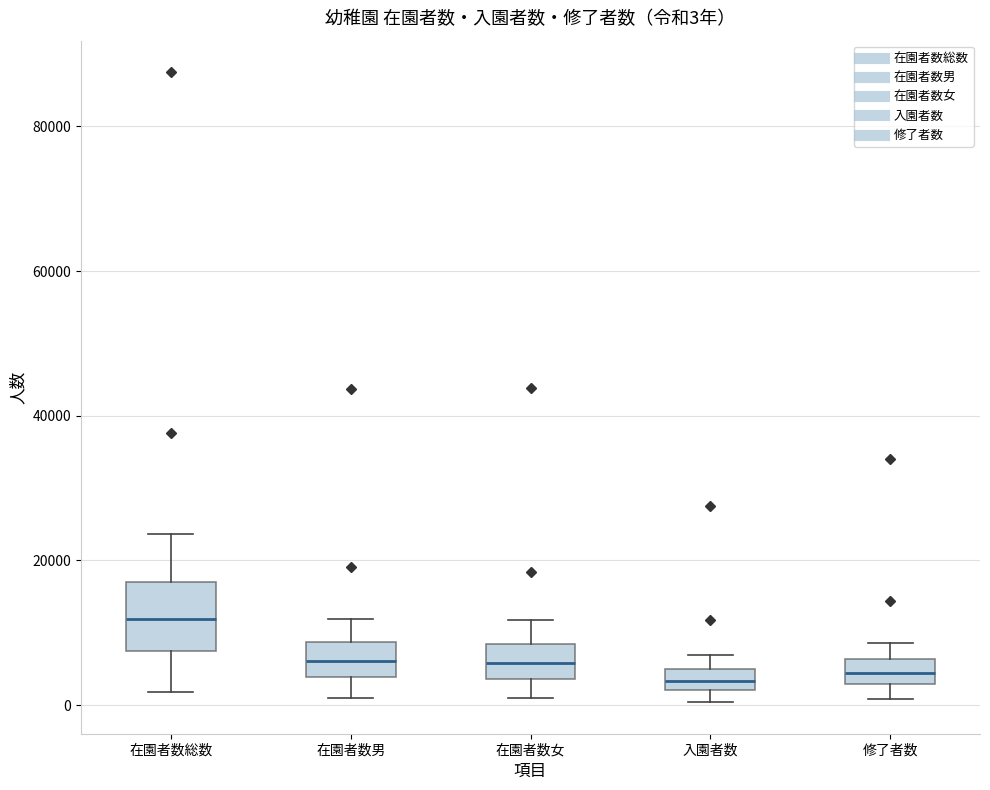

Which box is the tallest, from its lower edge to its upper edge?

在園者数総数